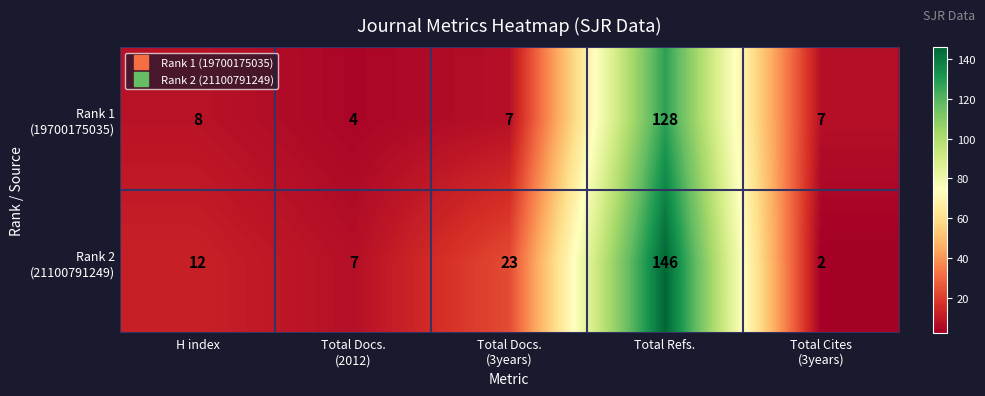

What is the greatest value displayed?

146